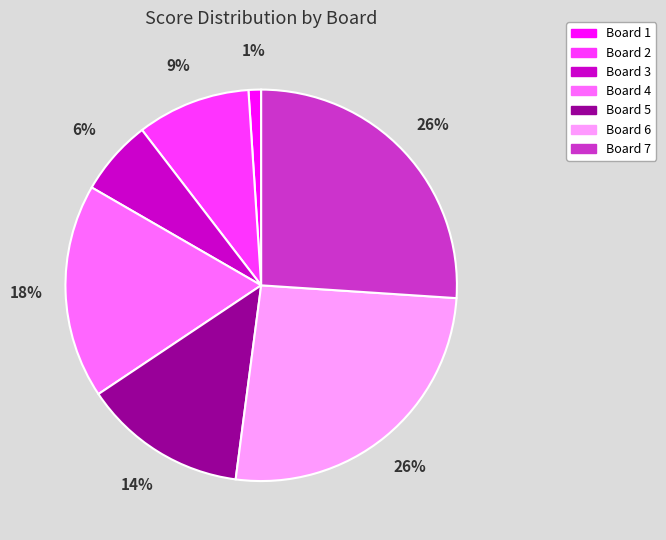

What is the smallest slice in the pie chart?

Board 1